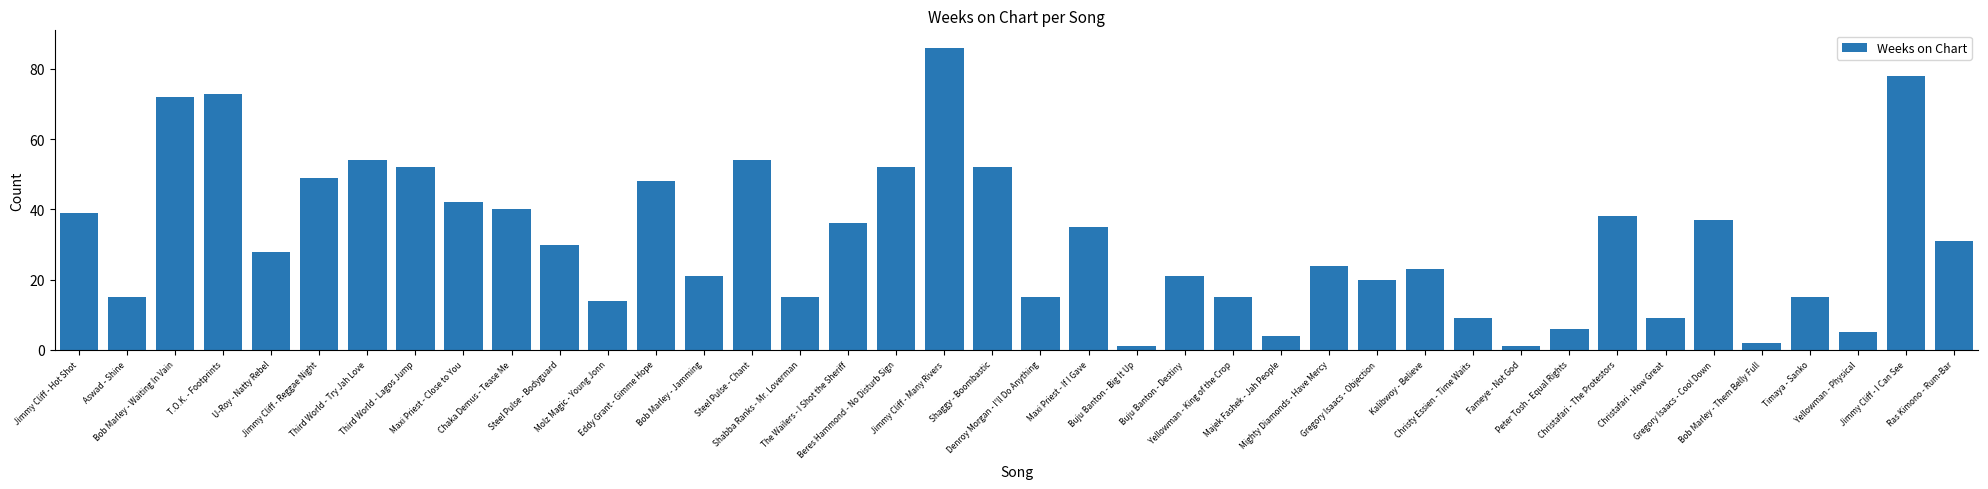

What is the value of the 10th bar from the left?

40